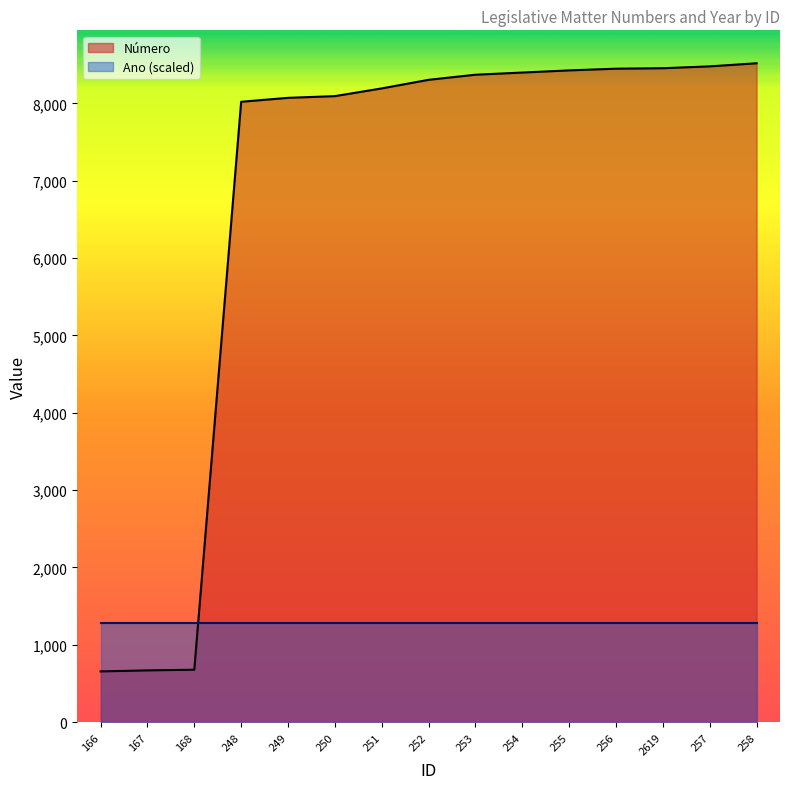

True or false: the data has more than 0 interior local peaks.

False